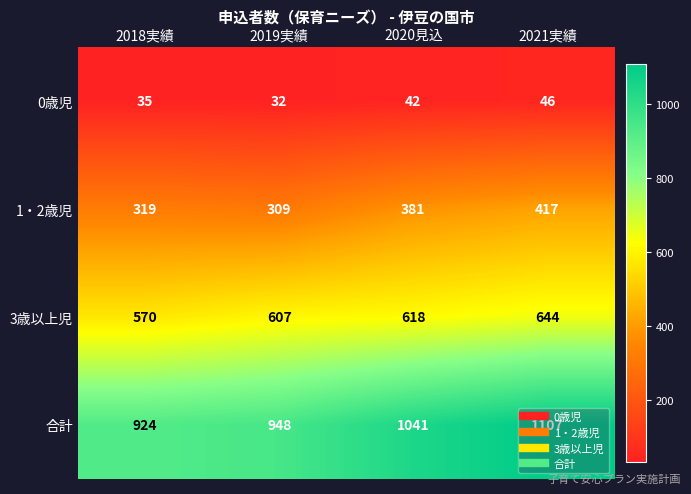

At how many categories does at least one series exceed 1099?

1